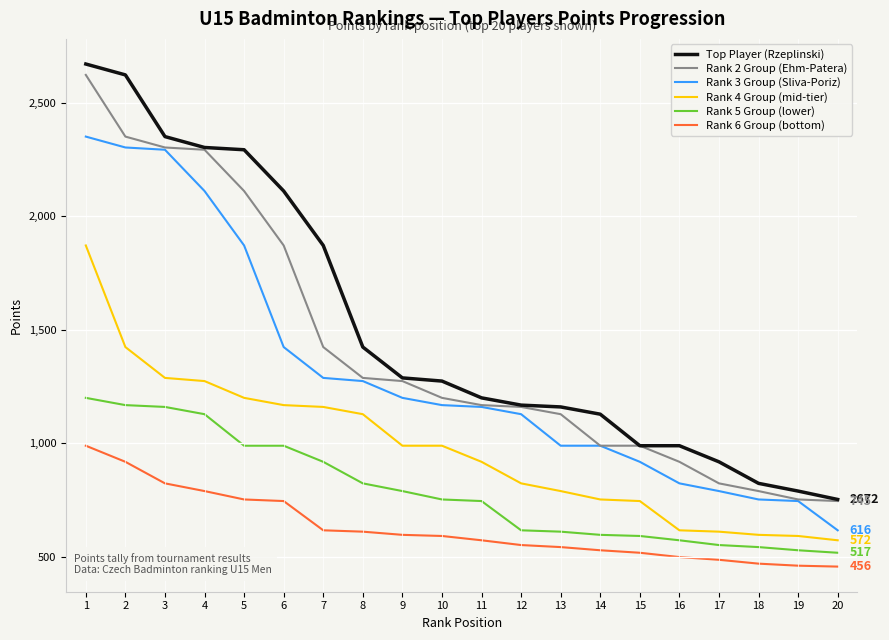

Between 2 and 8, which series saw the biggest shift?

Top Player (Rzeplinski)